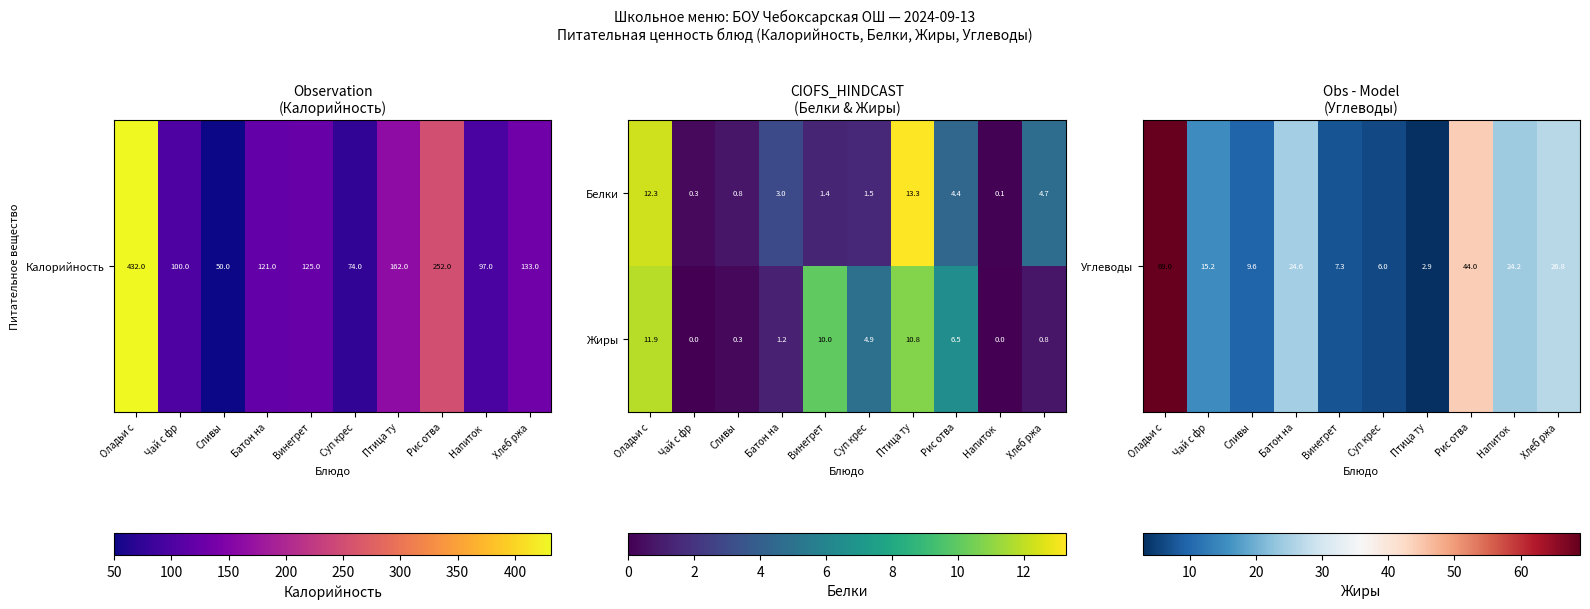

The value of Жиры at Птица ту is 2.5. True or false?

False